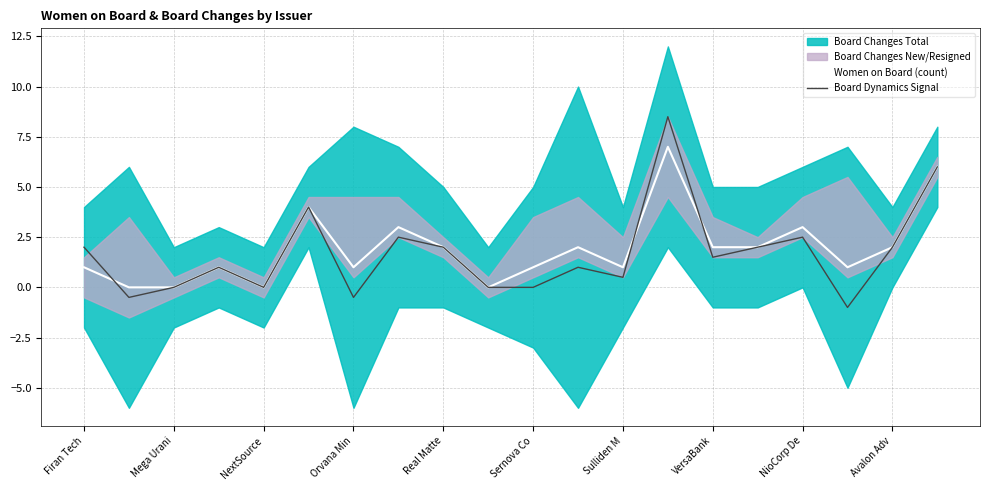

The value of Board Dynamics Signal at Real Matte is 2.0. True or false?

True